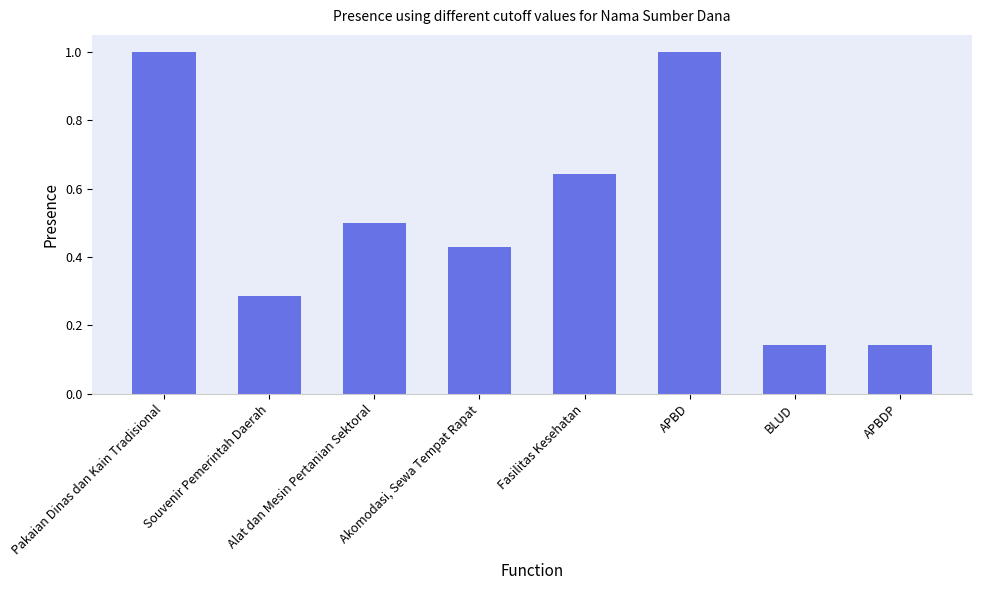

What is the average value?

0.5